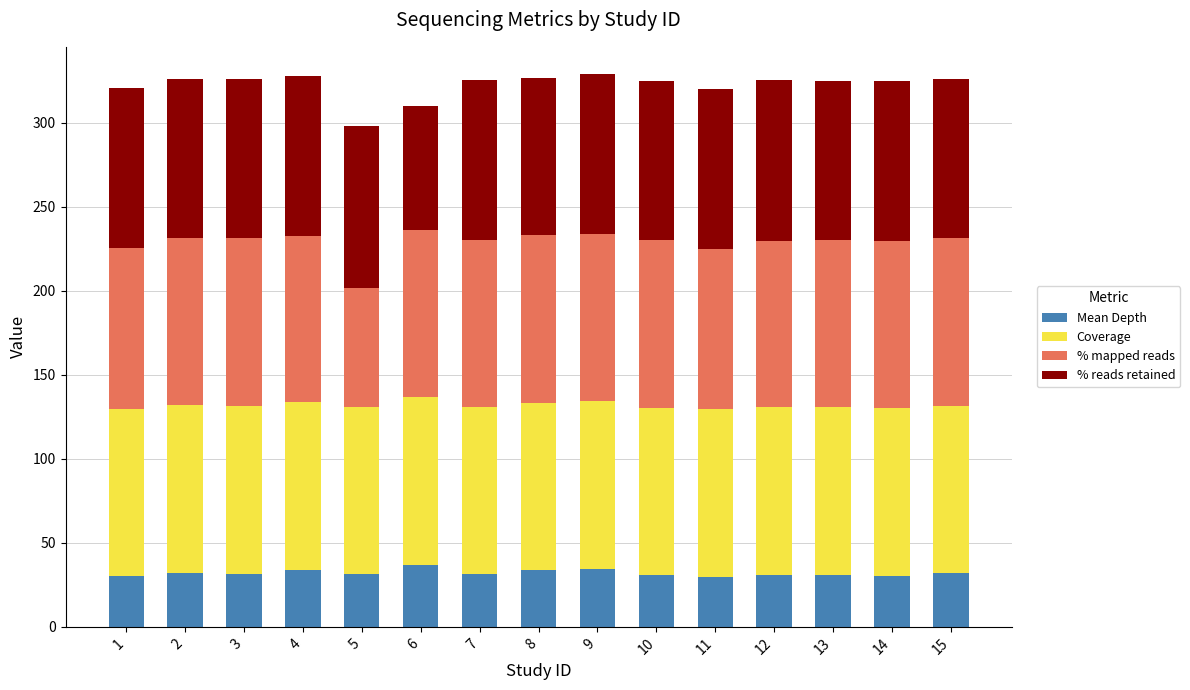

What is the total value across all series at 9?

328.9